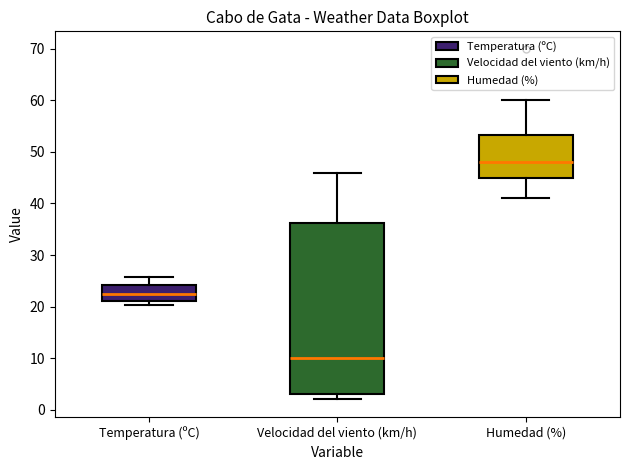

Which box has the highest median line?

Humedad (%)